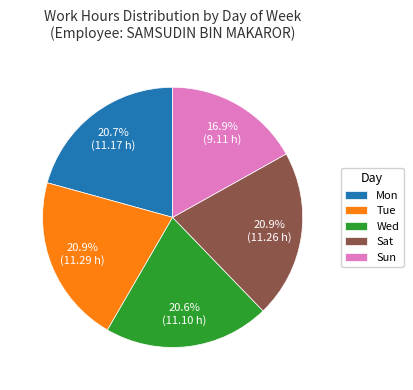

Is there any slice that represents more than half of the pie?

No